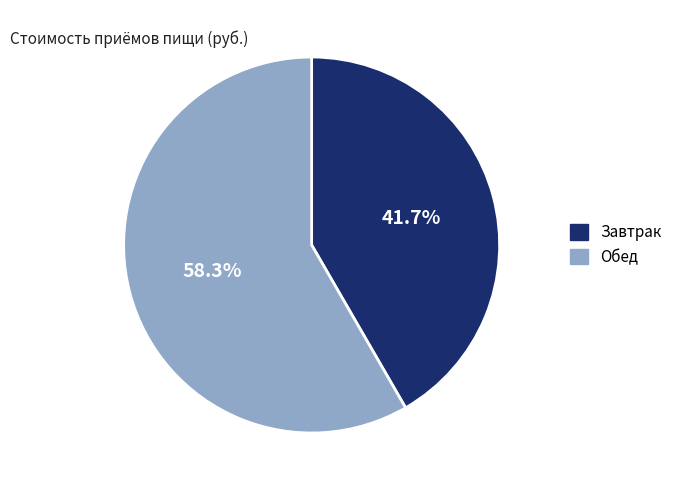

Which slice is the largest?

Обед